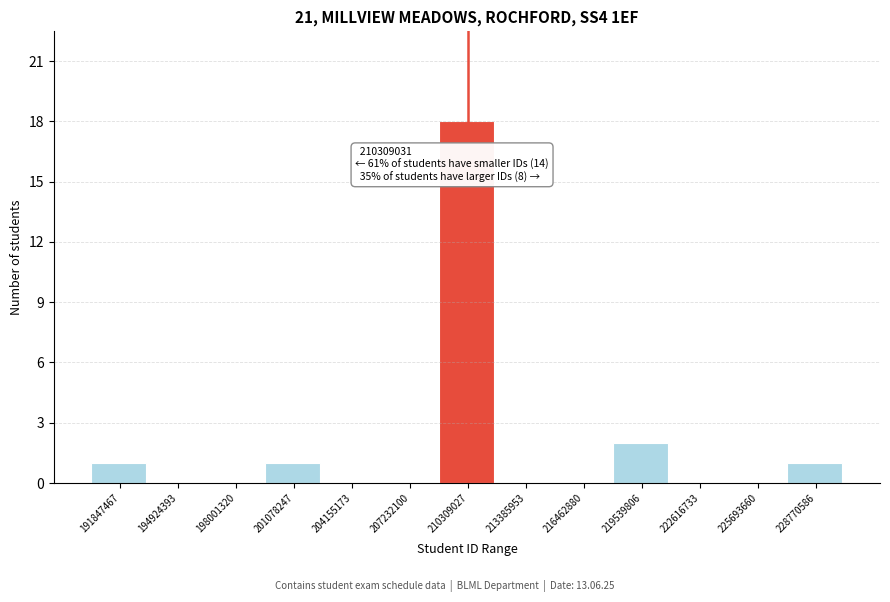

Over which range of the x-axis is the bar tallest?

209000000 to 212000000